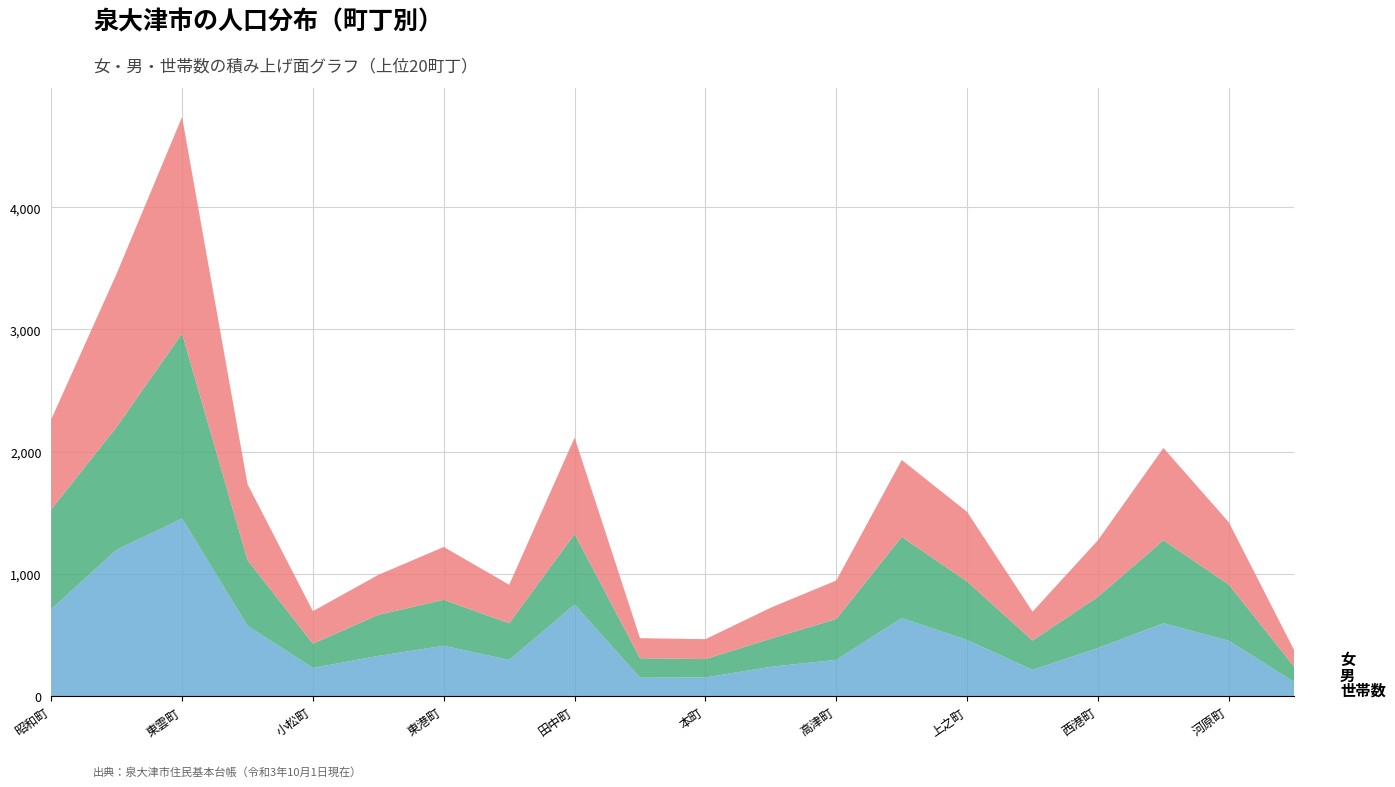

Reading left to right, what are all the values shown in this chart?

女: 昭和町=736	旭町=1254	東雲町=1771	春日町=622	小松町=266	菅原町=327	東港町=432	若宮町=315	田中町=789	神明町=164	本町=163	戎町=254	高津町=315	式内町=629	上之町=570	下之町=236	西港町=463	清水町=755	河原町=510	汐見町=135
男: 昭和町=816	旭町=1004	東雲町=1514	春日町=537	小松町=198	菅原町=336	東港町=376	若宮町=300	田中町=577	神明町=159	本町=150	戎町=230	高津町=334	式内町=665	上之町=478	下之町=240	西港町=419	清水町=679	河原町=459	汐見町=124
世帯数: 昭和町=712	旭町=1198	東雲町=1453	春日町=576	小松町=231	菅原町=329	東港町=412	若宮町=296	田中町=749	神明町=151	本町=153	戎町=240	高津町=297	式内町=638	上之町=459	下之町=215	西港町=394	清水町=596	河原町=453	汐見町=115